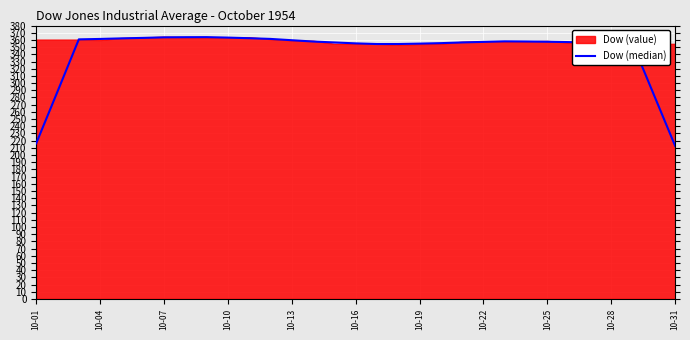

What is the difference between the maximum and minimum values?

151.2